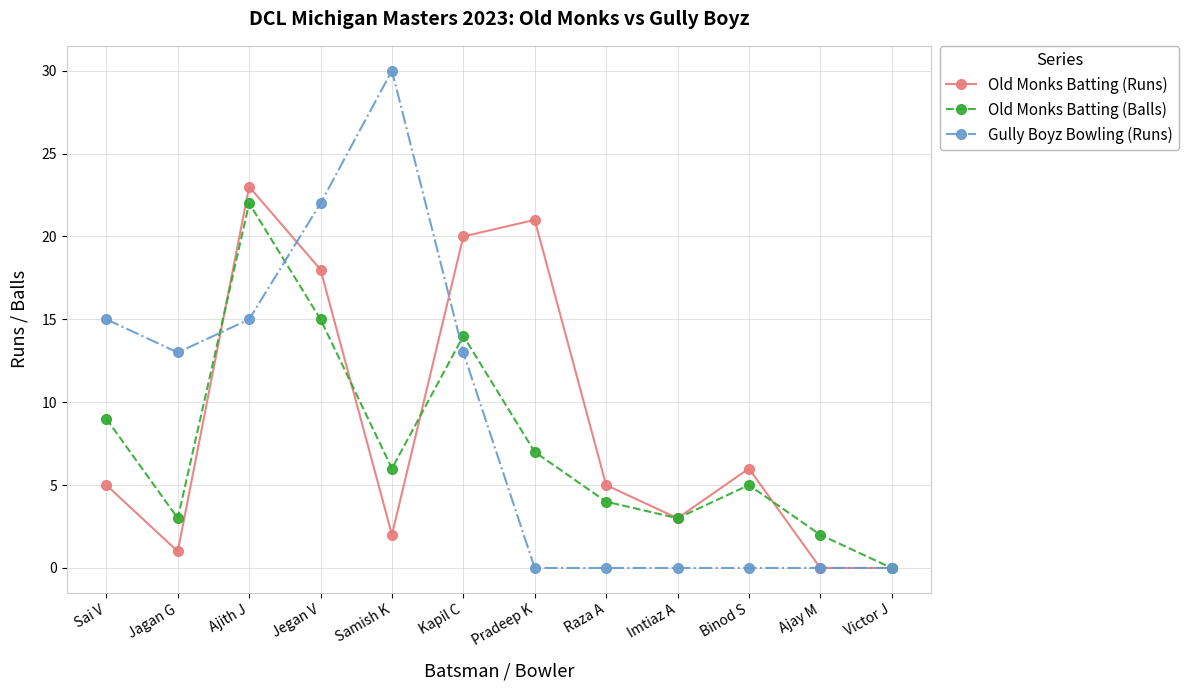

What is the greatest value displayed?

30